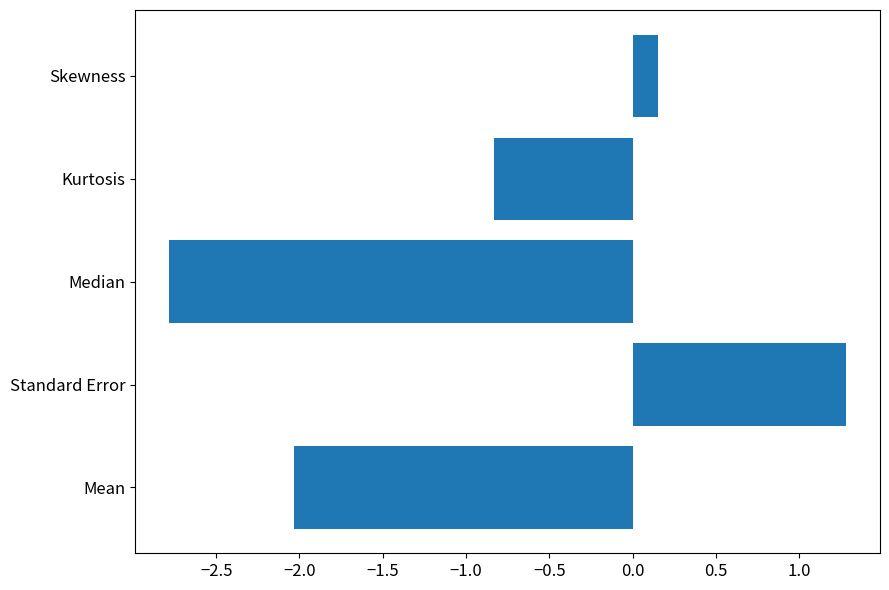

Which label corresponds to the smallest value in the chart?

Median